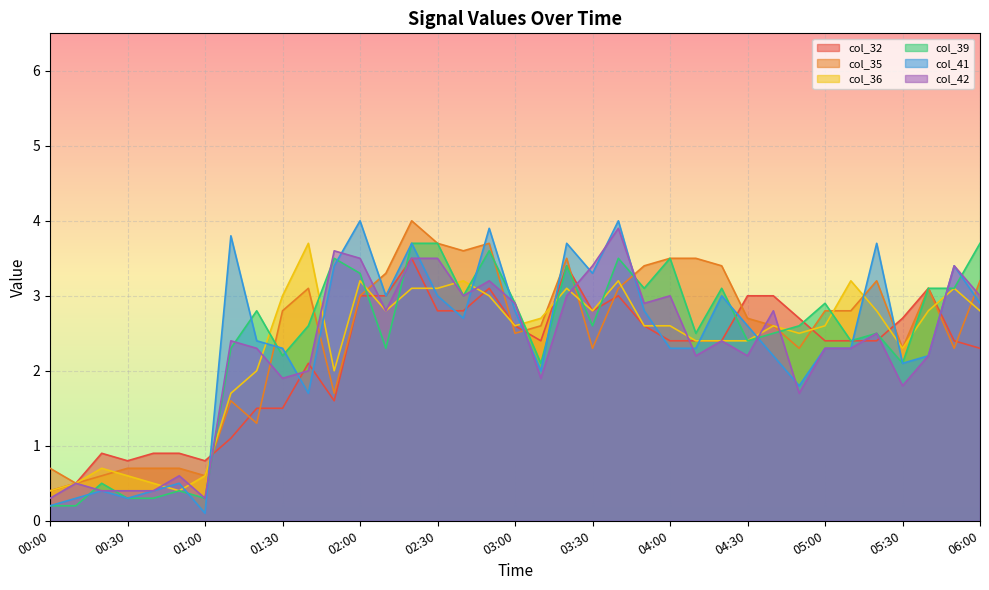

Reading left to right, list all the values displayed in this chart.

col_32: 0.4	0.5	0.9	0.8	0.9	0.9	0.8	1.1	1.5	1.5	2.1	1.6	3.0	3.0	3.5	2.8	2.8	3.1	2.6	2.4	3.4	2.8	3.0	2.6	2.4	2.4	2.4	3.0	3.0	2.7	2.4	2.4	2.4	2.7	3.1	2.4	2.3
col_35: 0.7	0.5	0.6	0.7	0.7	0.7	0.6	1.6	1.3	2.8	3.1	1.7	3.0	3.3	4.0	3.7	3.6	3.7	2.5	2.6	3.5	2.3	3.1	3.4	3.5	3.5	3.4	2.7	2.6	2.3	2.8	2.8	3.2	2.3	3.1	2.3	3.2
col_36: 0.4	0.5	0.7	0.6	0.5	0.4	0.6	1.7	2.0	3.0	3.7	2.0	3.2	2.8	3.1	3.1	3.2	3.0	2.6	2.7	3.1	2.8	3.2	2.6	2.6	2.4	2.4	2.4	2.6	2.5	2.6	3.2	2.8	2.3	2.8	3.1	2.8
col_39: 0.2	0.2	0.5	0.3	0.3	0.4	0.3	2.3	2.8	2.2	2.6	3.5	3.3	2.3	3.7	3.7	3.0	3.6	2.9	2.1	3.4	2.6	3.5	3.1	3.5	2.5	3.1	2.4	2.5	2.6	2.9	2.4	2.5	2.1	3.1	3.1	3.7
col_41: 0.2	0.3	0.4	0.3	0.4	0.5	0.1	3.8	2.4	2.3	1.7	3.4	4.0	3.0	3.7	3.0	2.7	3.9	2.8	2.0	3.7	3.3	4.0	2.8	2.3	2.3	3.0	2.6	2.2	1.8	2.3	2.3	3.7	2.1	2.2	3.4	2.9
col_42: 0.3	0.5	0.4	0.4	0.4	0.6	0.3	2.4	2.3	1.9	2.0	3.6	3.5	2.8	3.5	3.5	3.0	3.2	2.9	1.9	3.0	3.4	3.9	2.9	3.0	2.2	2.4	2.2	2.8	1.7	2.3	2.3	2.5	1.8	2.2	3.4	3.0